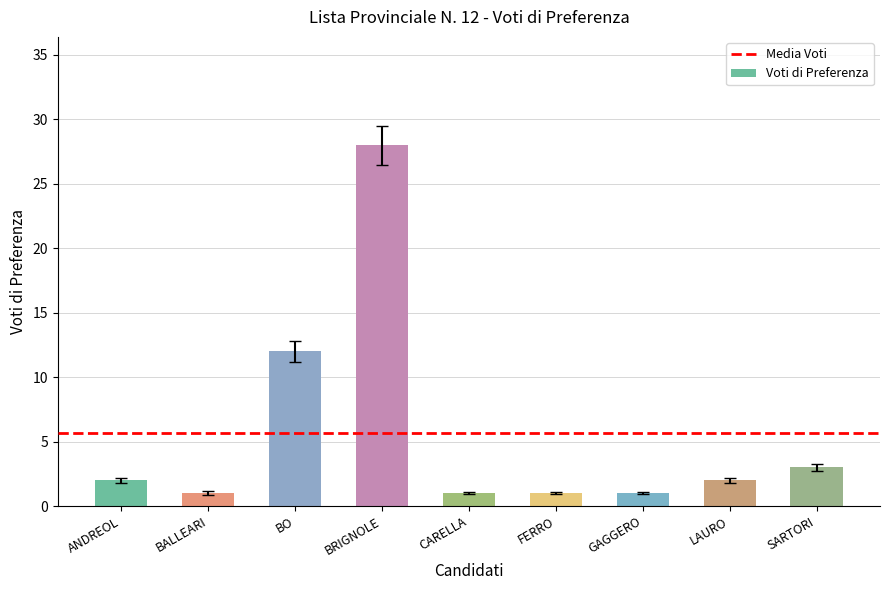

How many bars are there in total?

9